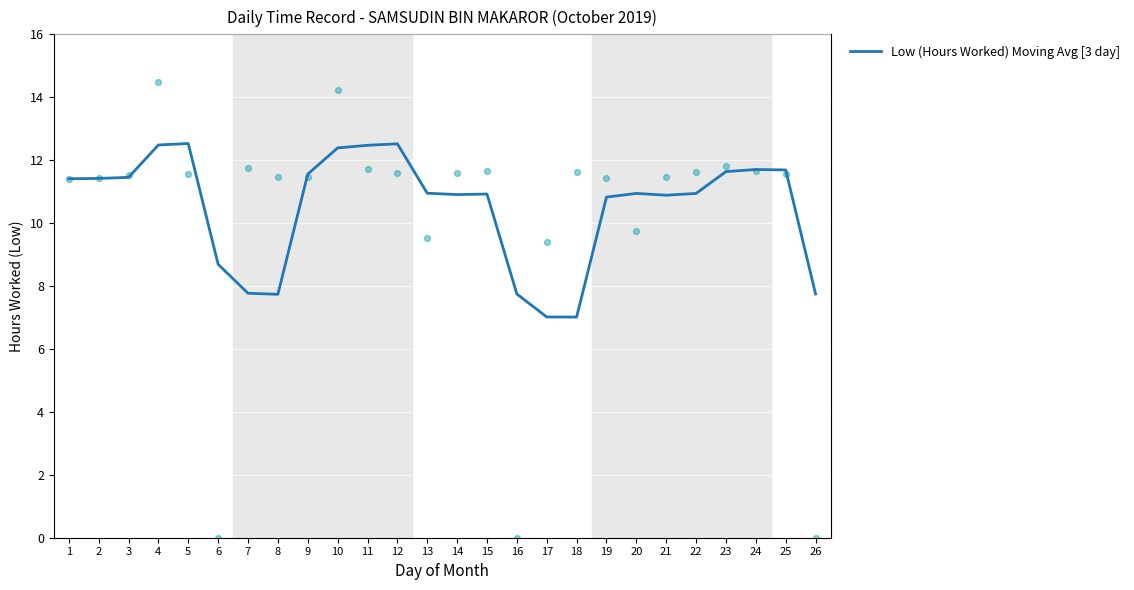

Approximately how many times larger is the value at 4 compared to 2?

1.1